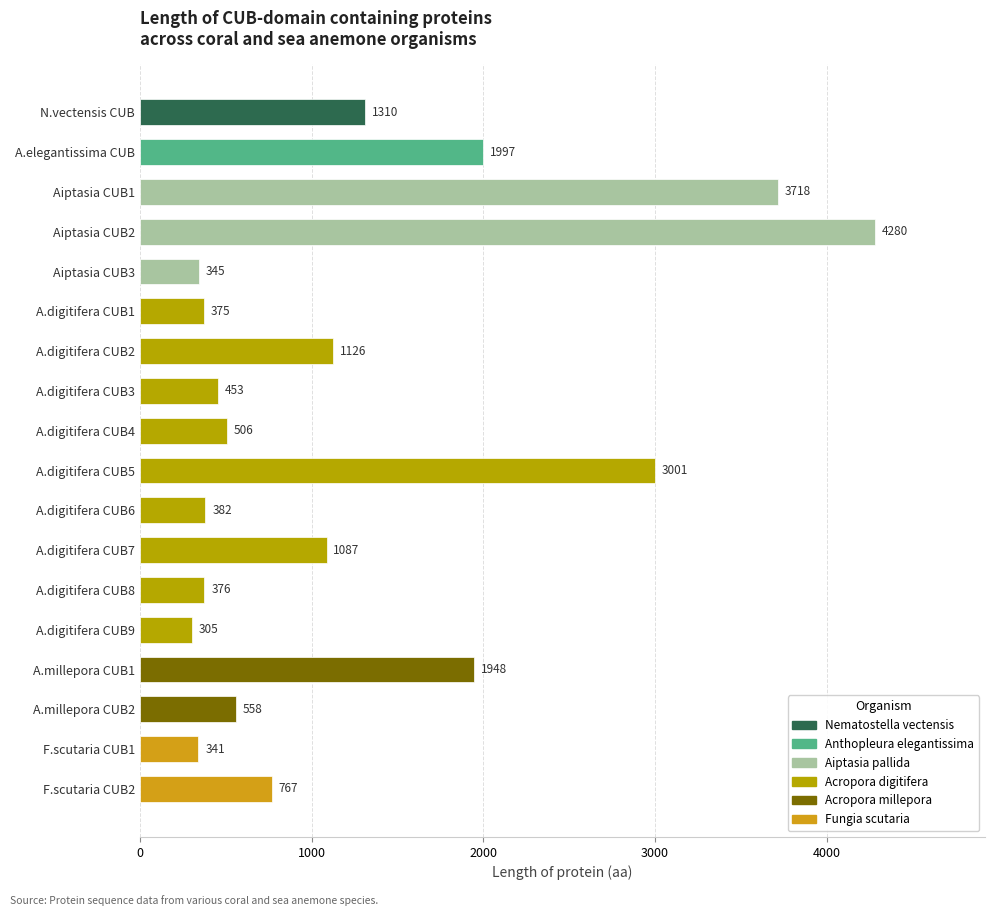

What is the smallest value displayed?

305